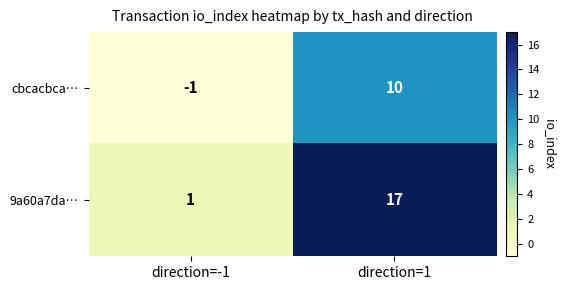

How many positive values does the cbcacbca… series have?

1